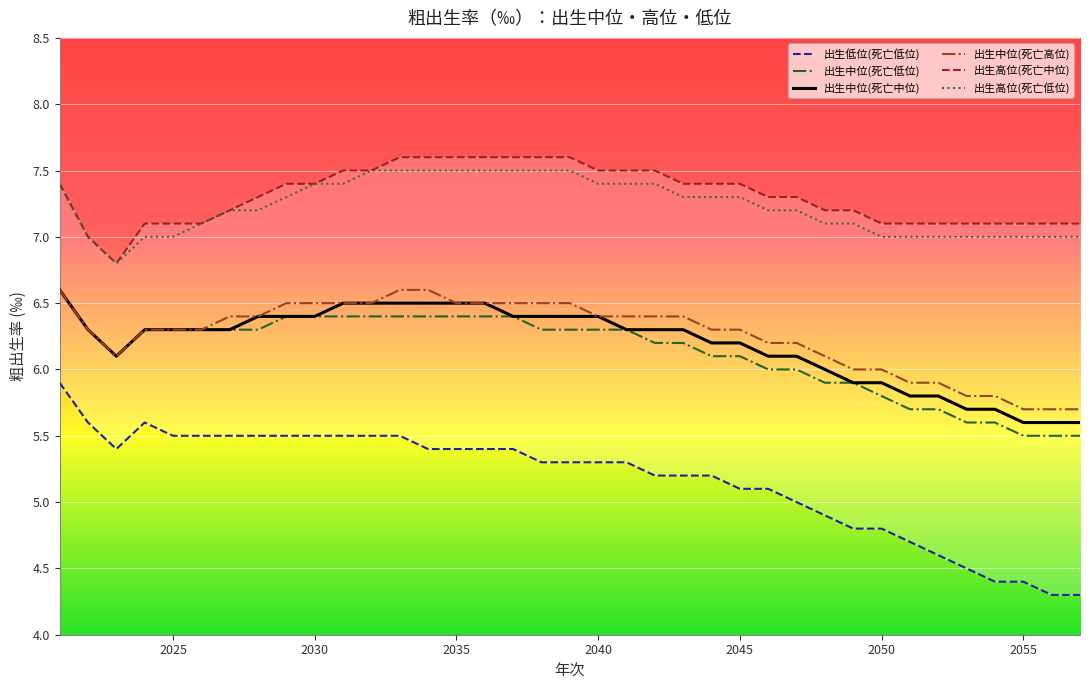

At how many categories does at least one series exceed 6?

37